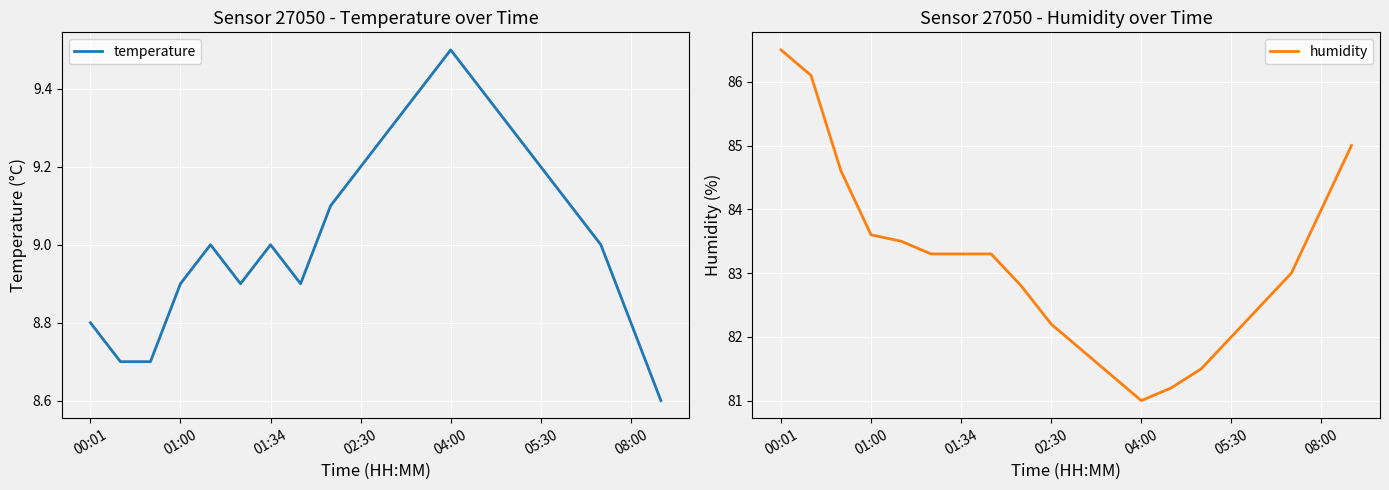

How many lines are shown in the chart?

2